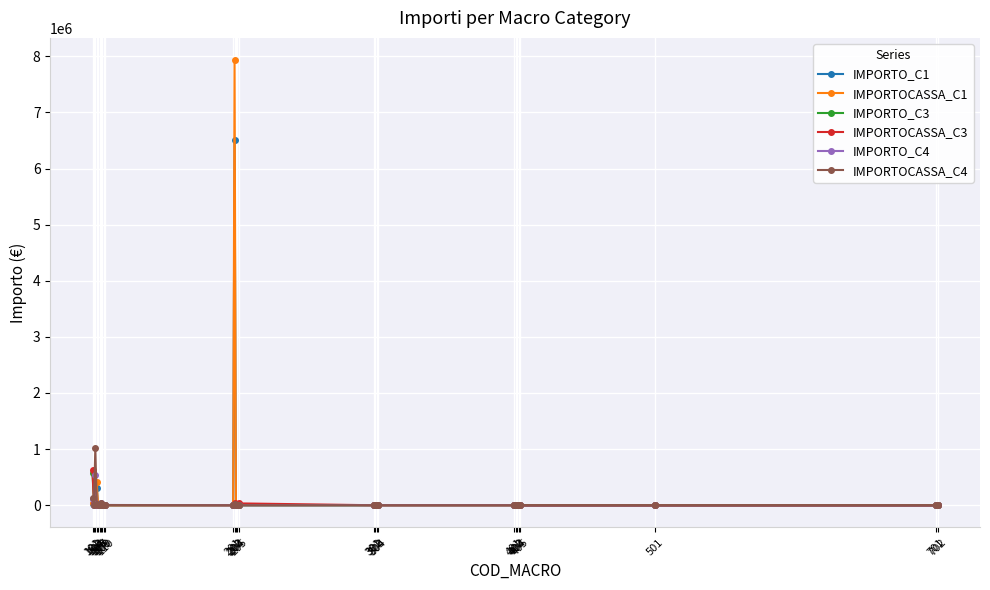

Reading left to right, transcribe all the data shown in this chart.

IMPORTO_C1: 29781.9	1984.2	49045.0	312315.0	0.0	0.0	8619.0	0.0	0.0	0.0	0.0	6500000.0	0.0	0.0	0.0	0.0	0.0	0.0	0.0	0.0	0.0	0.0	0.0	0.0	0.0	0.0	0.0
IMPORTOCASSA_C1: 40342.6	3124.5	42808.0	410092.0	0.0	0.0	8619.0	0.0	0.0	0.0	0.0	7930831.0	0.0	0.0	0.0	0.0	0.0	0.0	0.0	0.0	0.0	0.0	0.0	0.0	0.0	0.0	0.0
IMPORTO_C3: 572918.6	37940.9	910.0	0.0	0.0	0.0	27991.0	0.0	0.0	0.0	0.0	0.0	3000.0	0.0	0.0	0.0	0.0	0.0	0.0	0.0	0.0	0.0	0.0	0.0	0.0	0.0	0.0
IMPORTOCASSA_C3: 628561.8	43139.2	31387.0	0.0	0.0	0.0	27991.0	0.0	0.0	0.0	0.0	43408.0	2400.0	0.0	32624.0	0.0	0.0	0.0	0.0	0.0	0.0	0.0	0.0	0.0	0.0	0.0	0.0
IMPORTO_C4: 107753.6	7156.3	530126.0	22655.0	0.0	0.0	41186.0	0.0	0.0	4550.0	0.0	0.0	0.0	0.0	0.0	0.0	0.0	0.0	0.0	0.0	0.0	0.0	0.0	0.0	0.0	0.0	0.0
IMPORTOCASSA_C4: 122651.8	8708.3	1018813.0	20390.0	0.0	0.0	41186.0	0.0	0.0	3640.0	0.0	13451.0	0.0	0.0	0.0	0.0	0.0	0.0	0.0	0.0	0.0	0.0	0.0	0.0	0.0	0.0	0.0